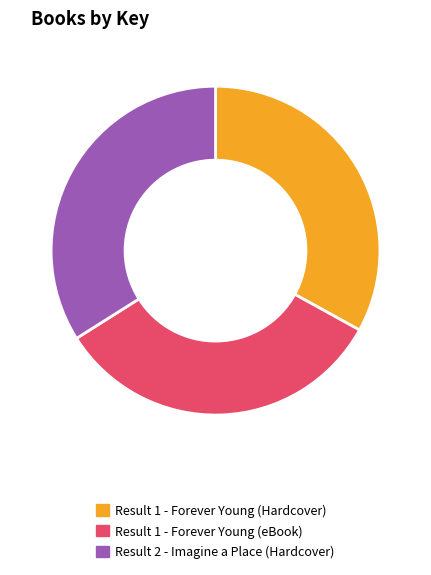

Which category has the biggest portion of the pie?

Result 2 - Imagine a Place (Hardcover)